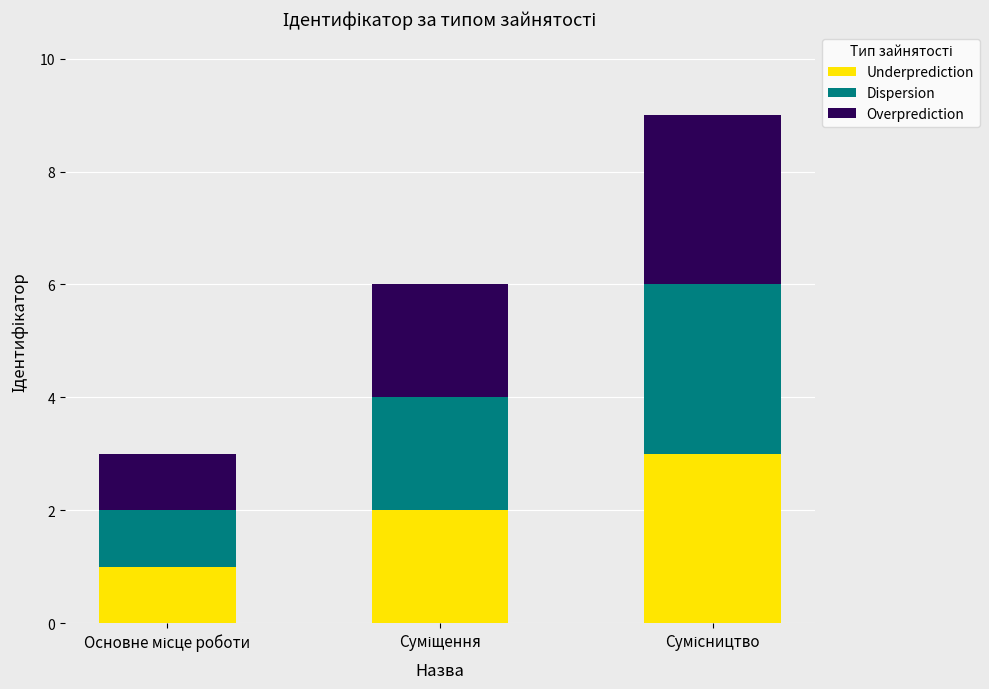

What is the sum of all Underprediction values?

6